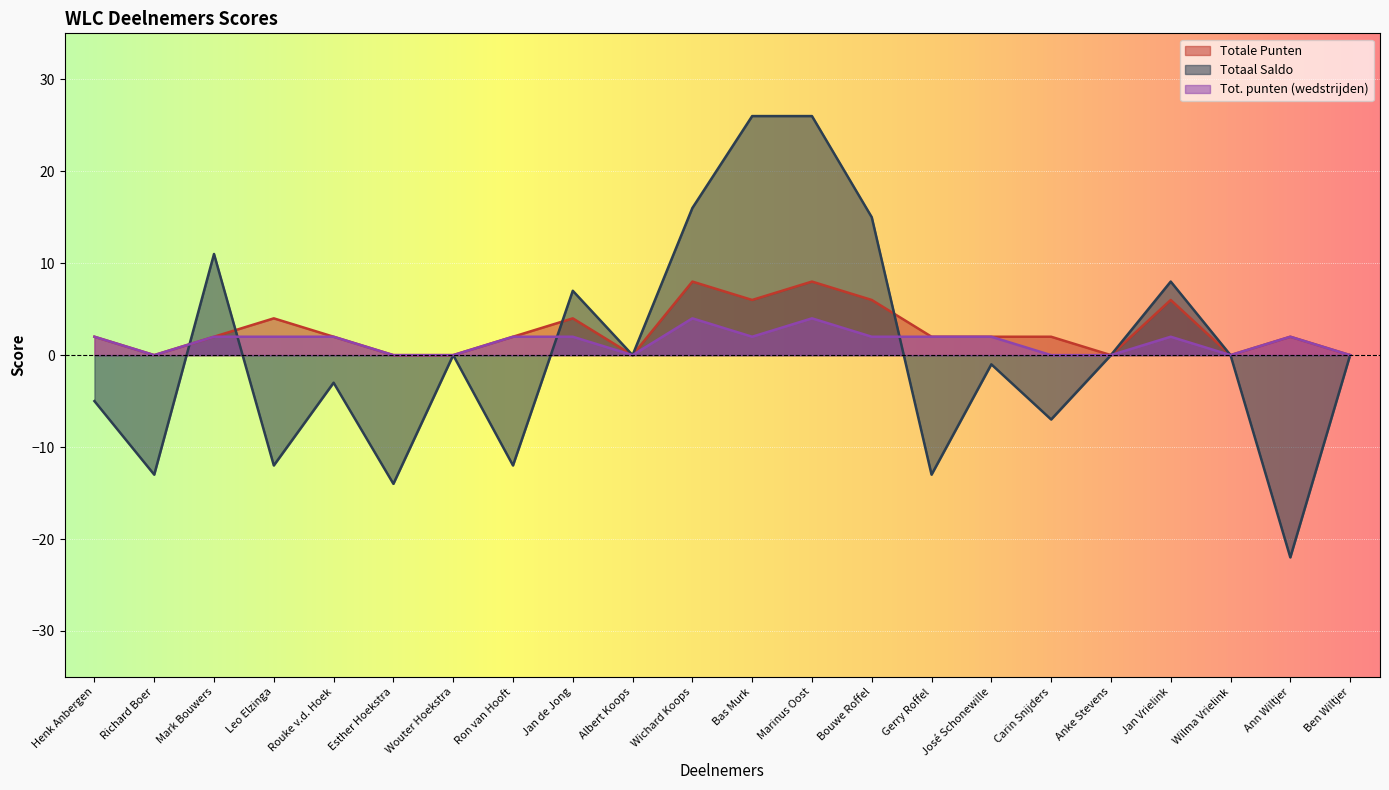

At Wilma Vrielink, list the series in order from smallest to largest.

Totale Punten, Totaal Saldo, Tot. punten (wedstrijden)